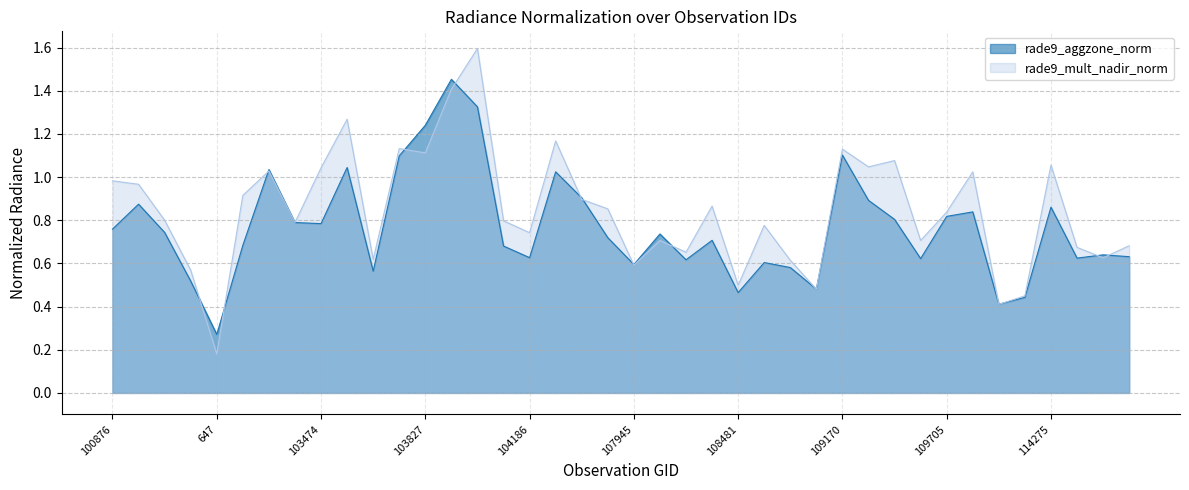

How many interior local valleys does the rade9_aggzone_norm series have?

11